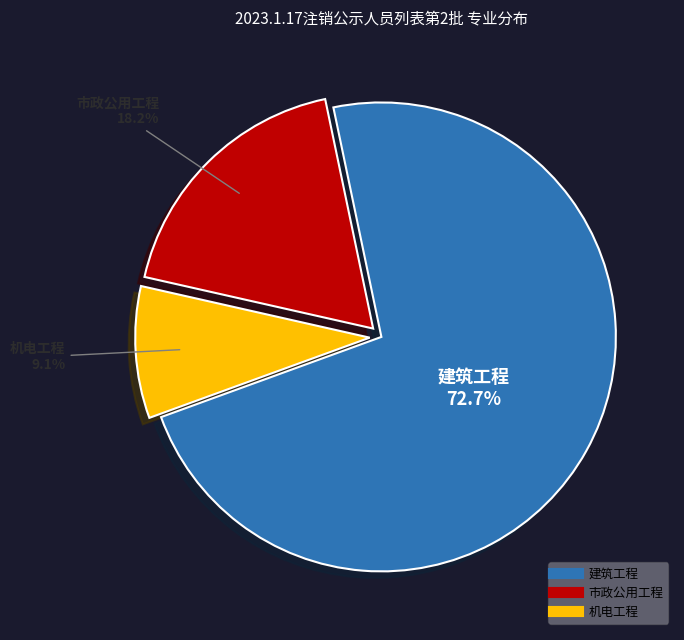

What is the smallest slice in the pie chart?

机电工程